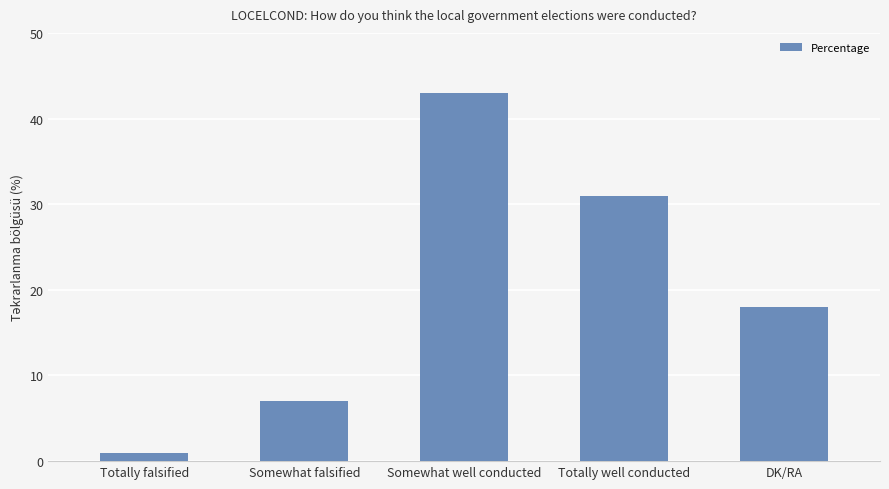

What is the ratio of the value at Somewhat well conducted to the value at DK/RA?

2.4